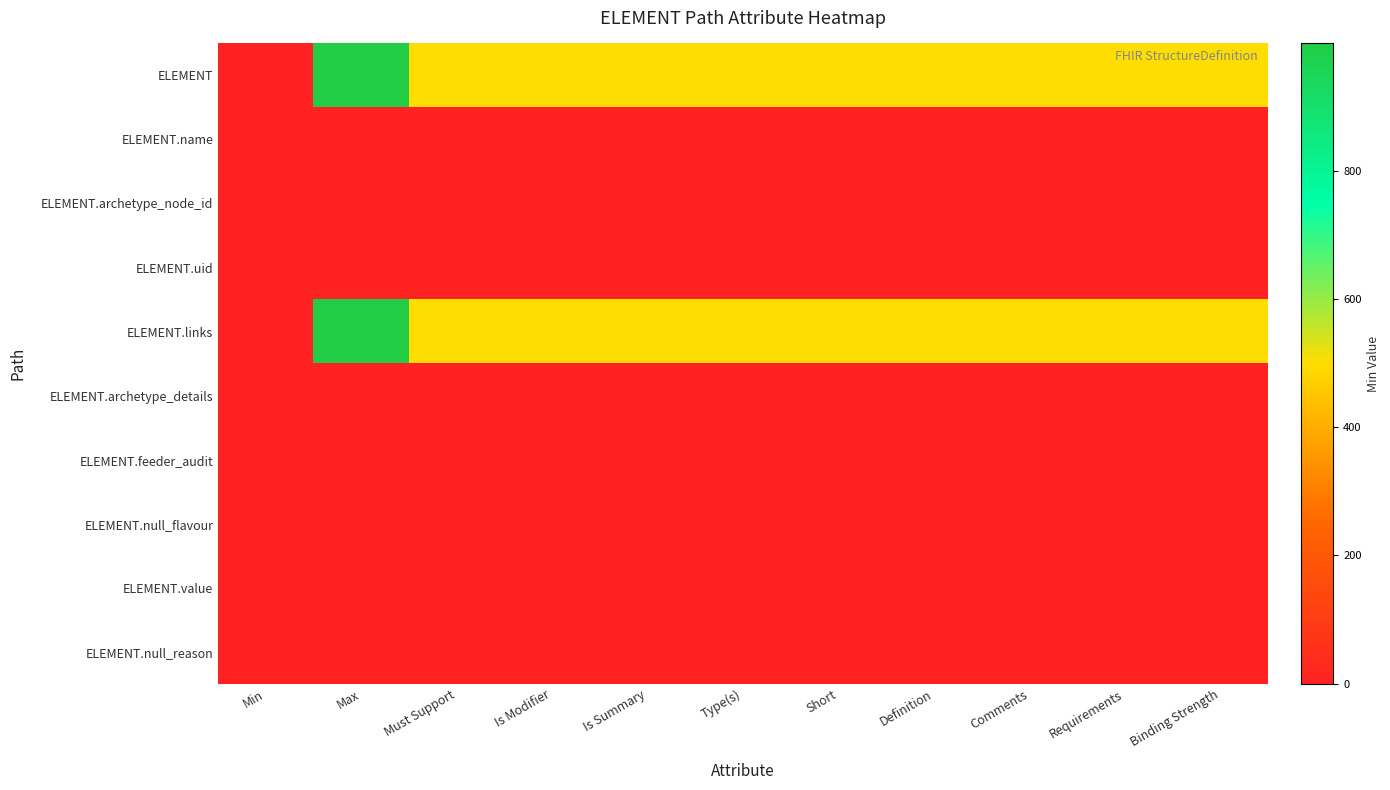

Reading left to right, transcribe all the data shown in this chart.

ELEMENT: Min=0.0	Max=999.0	Must Support=499.5	Is Modifier=499.5	Is Summary=499.5	Type(s)=499.5	Short=499.5	Definition=499.5	Comments=499.5	Requirements=499.5	Binding Strength=499.5
ELEMENT.name: Min=1.0	Max=1.0	Must Support=1.0	Is Modifier=1.0	Is Summary=1.0	Type(s)=1.0	Short=1.0	Definition=1.0	Comments=1.0	Requirements=1.0	Binding Strength=1.0
ELEMENT.archetype_node_id: Min=1.0	Max=1.0	Must Support=1.0	Is Modifier=1.0	Is Summary=1.0	Type(s)=1.0	Short=1.0	Definition=1.0	Comments=1.0	Requirements=1.0	Binding Strength=1.0
ELEMENT.uid: Min=0.0	Max=1.0	Must Support=0.5	Is Modifier=0.5	Is Summary=0.5	Type(s)=0.5	Short=0.5	Definition=0.5	Comments=0.5	Requirements=0.5	Binding Strength=0.5
ELEMENT.links: Min=0.0	Max=999.0	Must Support=499.5	Is Modifier=499.5	Is Summary=499.5	Type(s)=499.5	Short=499.5	Definition=499.5	Comments=499.5	Requirements=499.5	Binding Strength=499.5
ELEMENT.archetype_details: Min=0.0	Max=1.0	Must Support=0.5	Is Modifier=0.5	Is Summary=0.5	Type(s)=0.5	Short=0.5	Definition=0.5	Comments=0.5	Requirements=0.5	Binding Strength=0.5
ELEMENT.feeder_audit: Min=0.0	Max=1.0	Must Support=0.5	Is Modifier=0.5	Is Summary=0.5	Type(s)=0.5	Short=0.5	Definition=0.5	Comments=0.5	Requirements=0.5	Binding Strength=0.5
ELEMENT.null_flavour: Min=0.0	Max=1.0	Must Support=0.5	Is Modifier=0.5	Is Summary=0.5	Type(s)=0.5	Short=0.5	Definition=0.5	Comments=0.5	Requirements=0.5	Binding Strength=0.5
ELEMENT.value: Min=0.0	Max=1.0	Must Support=0.5	Is Modifier=0.5	Is Summary=0.5	Type(s)=0.5	Short=0.5	Definition=0.5	Comments=0.5	Requirements=0.5	Binding Strength=0.5
ELEMENT.null_reason: Min=0.0	Max=1.0	Must Support=0.5	Is Modifier=0.5	Is Summary=0.5	Type(s)=0.5	Short=0.5	Definition=0.5	Comments=0.5	Requirements=0.5	Binding Strength=0.5